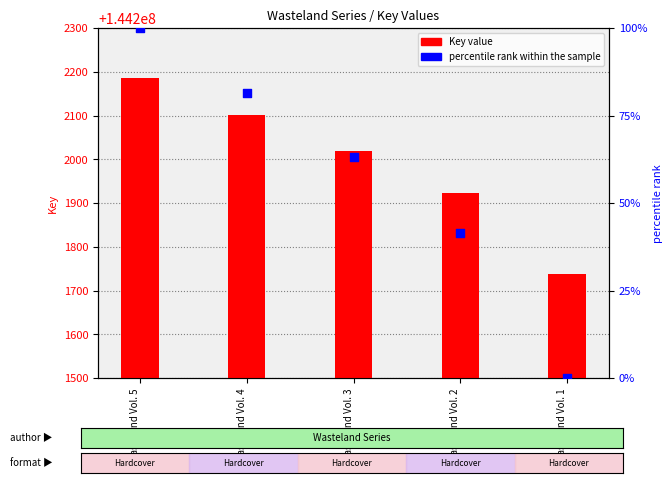

Which series has the widest spread of Y values?

Key value